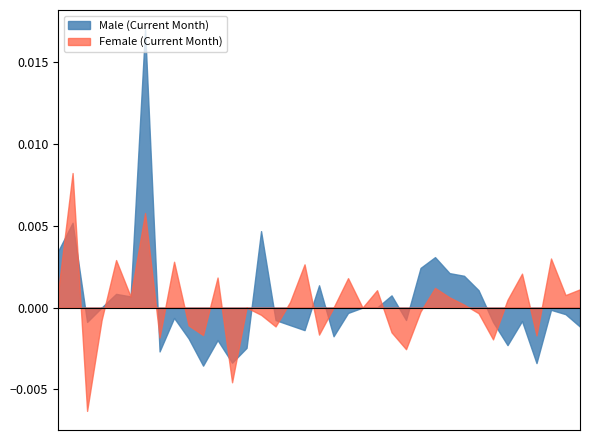

Rank the series by their maximum value, from highest to lowest.

Male (Current Month), Female (Current Month)